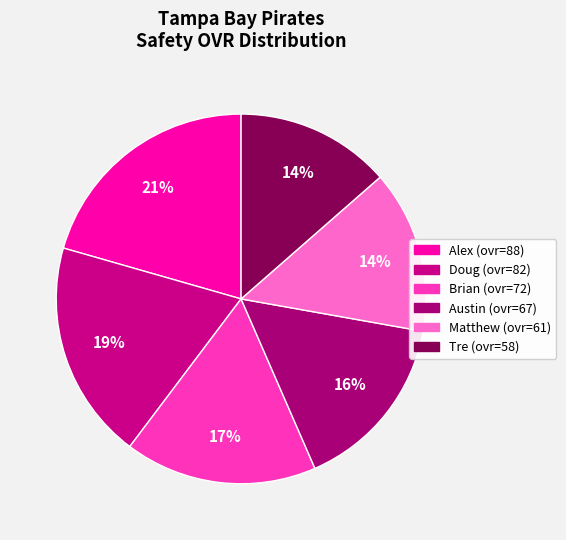

How many slices are in this pie chart?

6